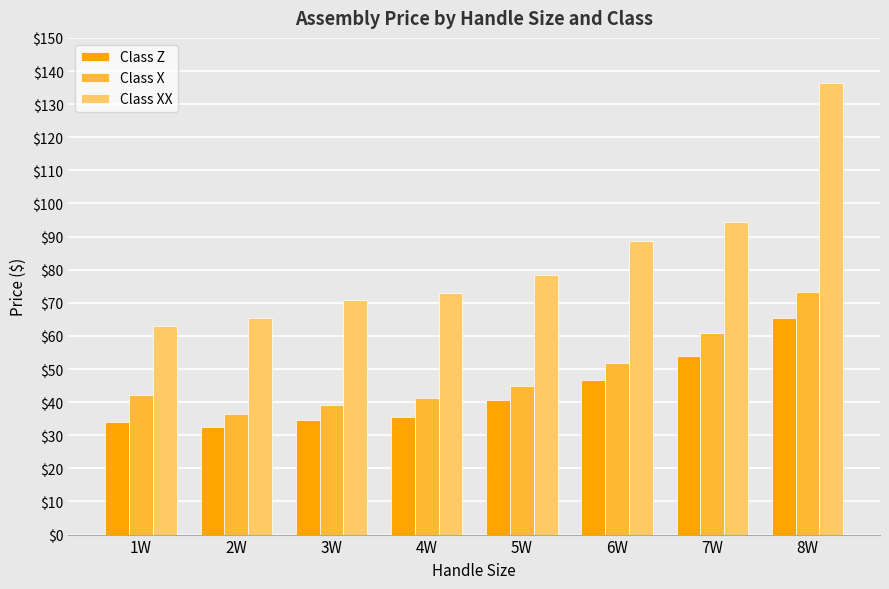

How many bars are there in total?

24